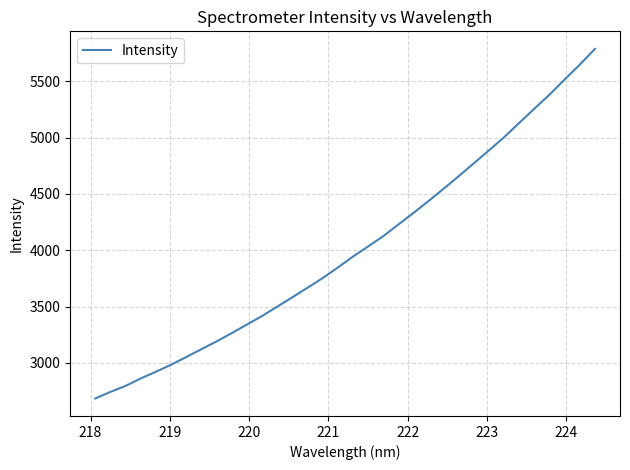

True or false: the data has more than 0 interior local peaks.

False